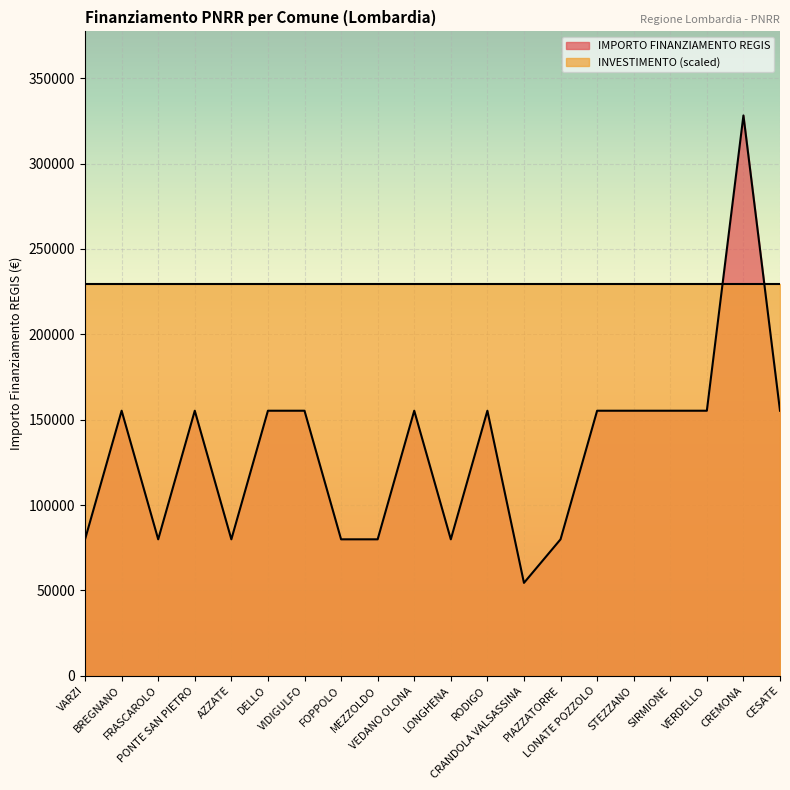

Does the chart display data point markers on the line(s)?

No